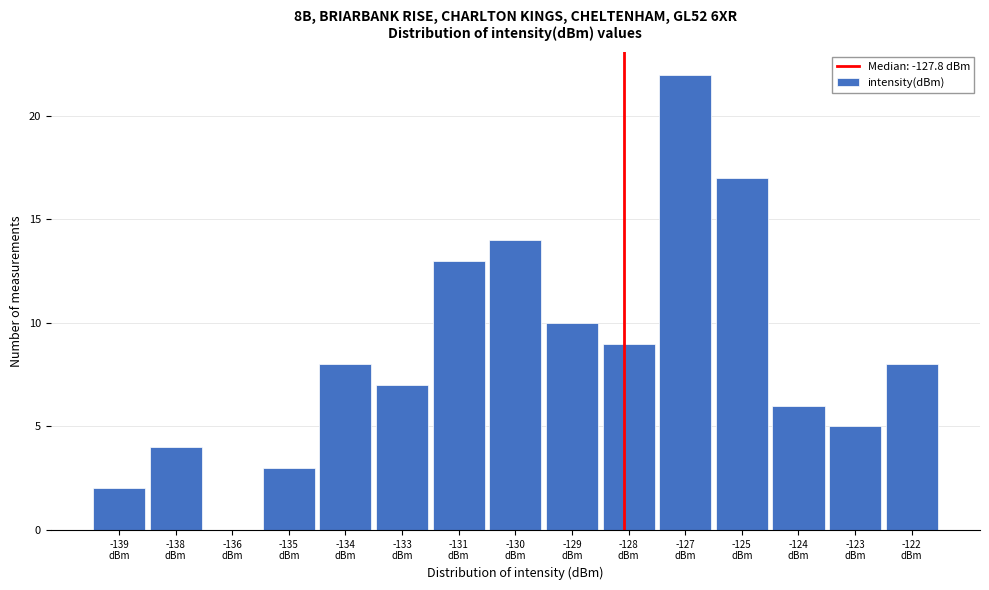

What is the greatest value displayed?

22